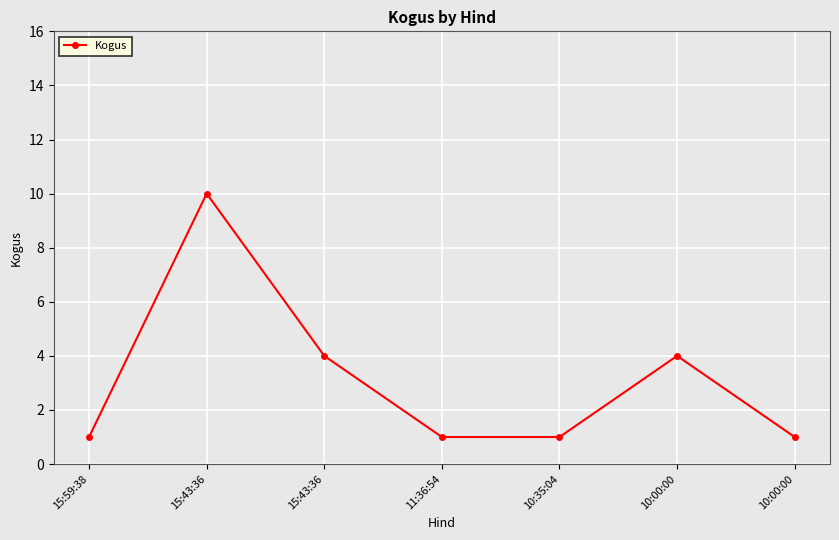

What is the difference between the values at 15:43:36 and 10:00:00?

6